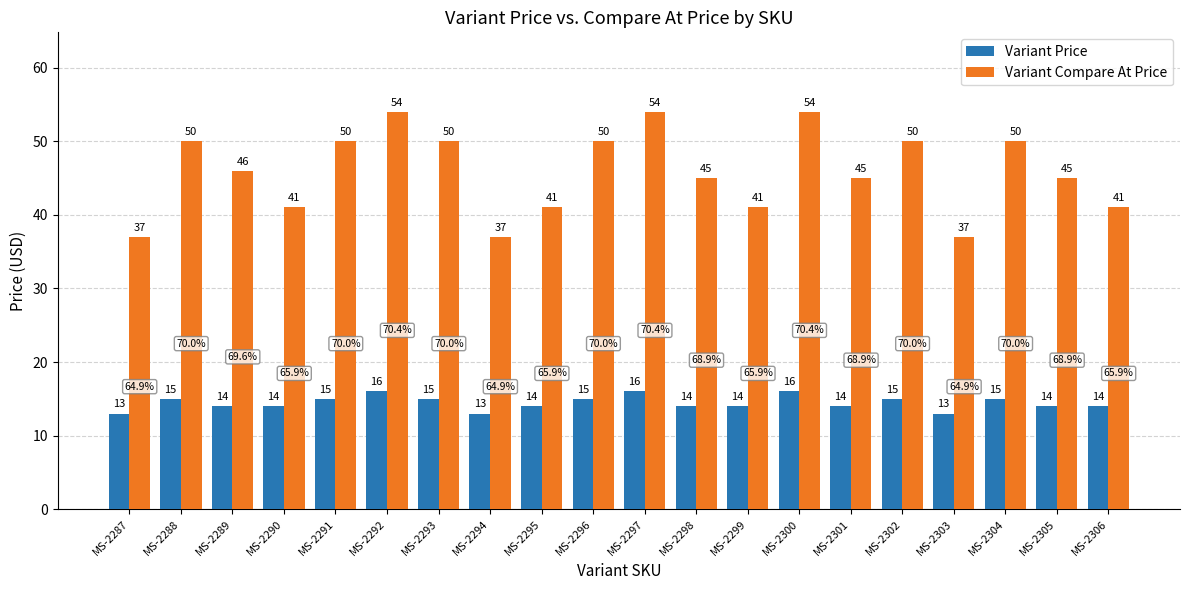

What is the highest value of the Variant Price series?

16